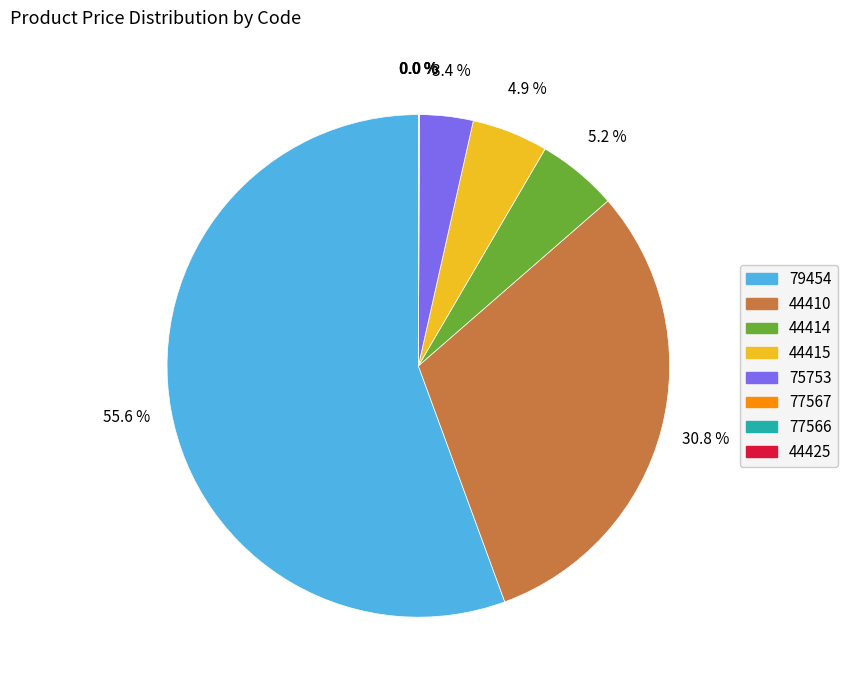

What percentage is NOT represented by 44410?

69.2%